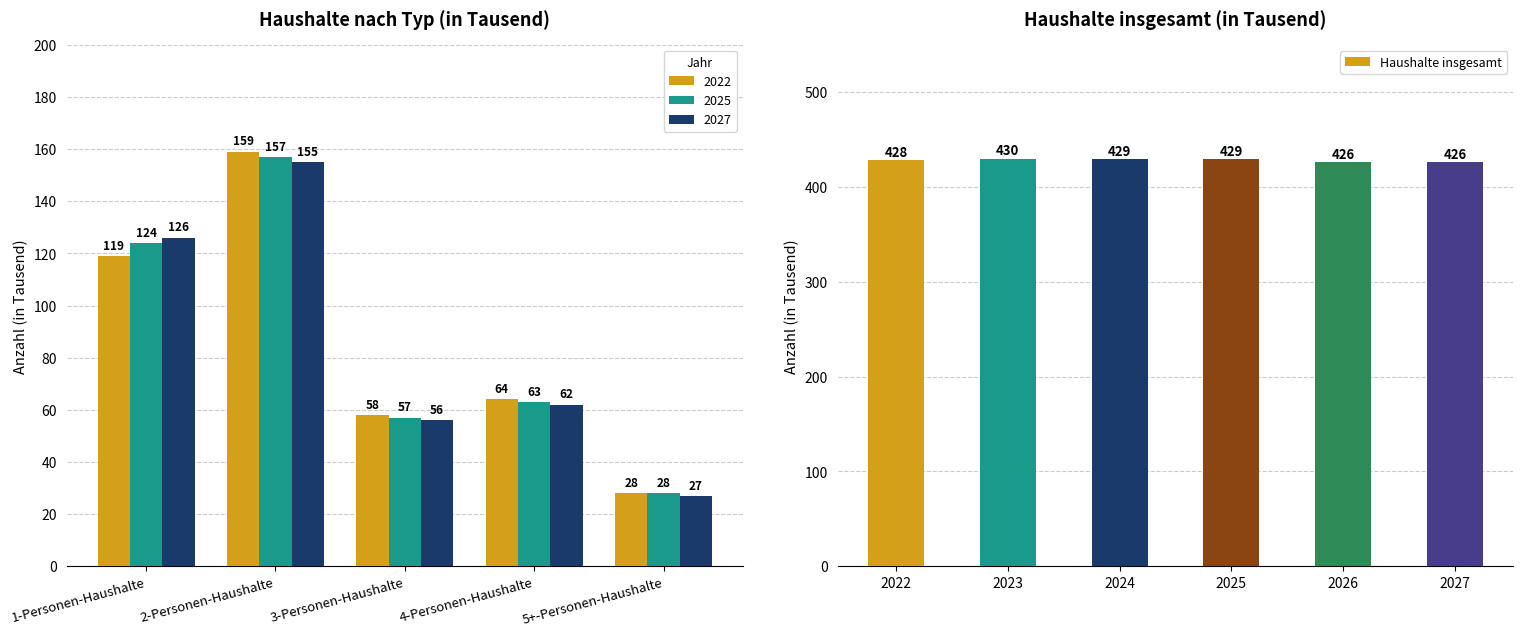

True or false: Haushalte insgesamt has a value of 113 at 2024.

False